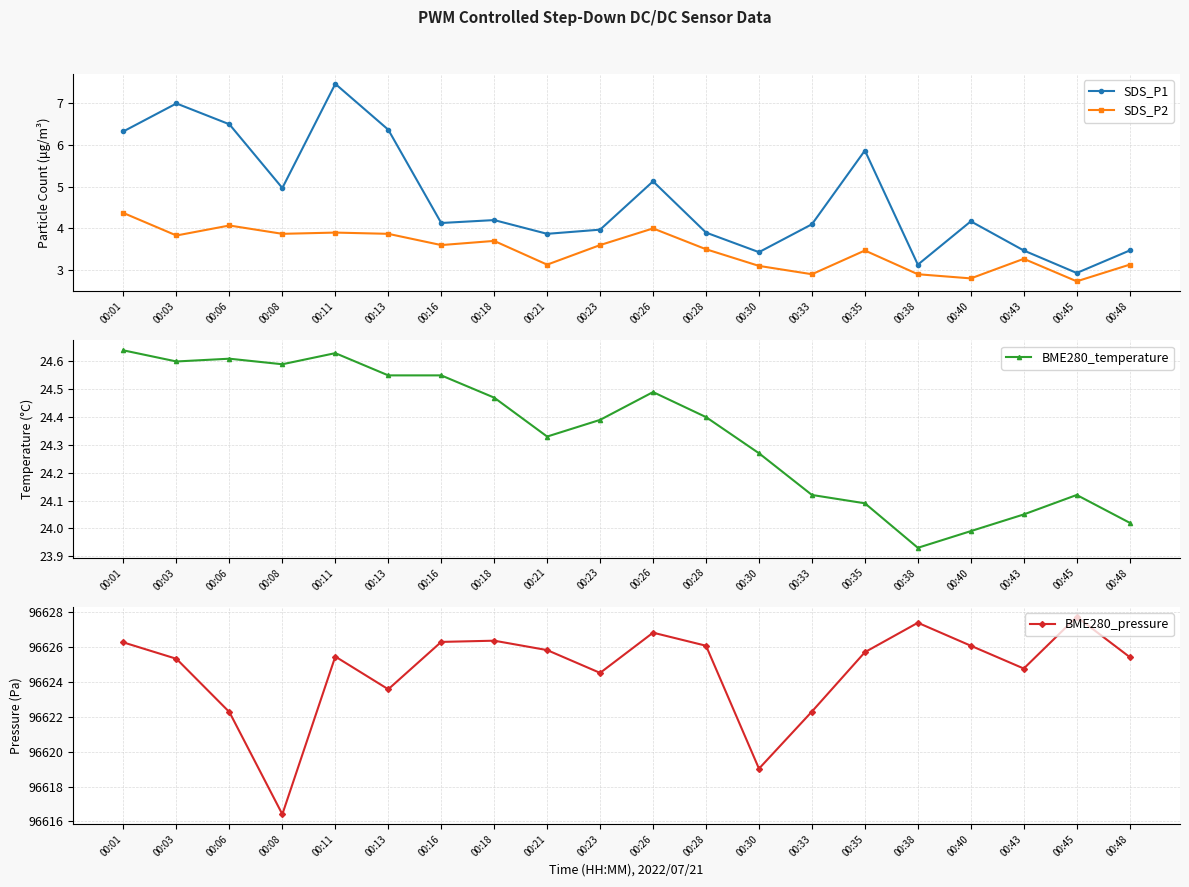

What is the average value of the BME280_temperature series?

24.3